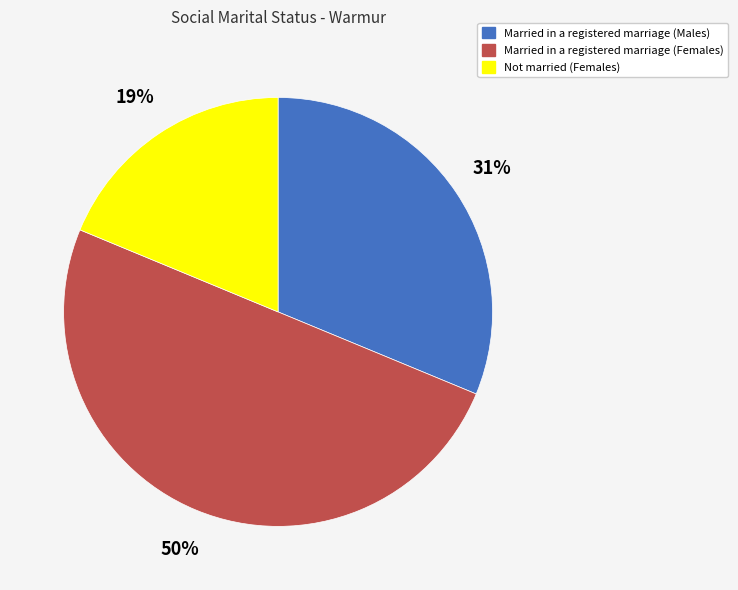

Which has a higher value, Married in a registered marriage (Females) or Married in a registered marriage (Males)?

Married in a registered marriage (Females)